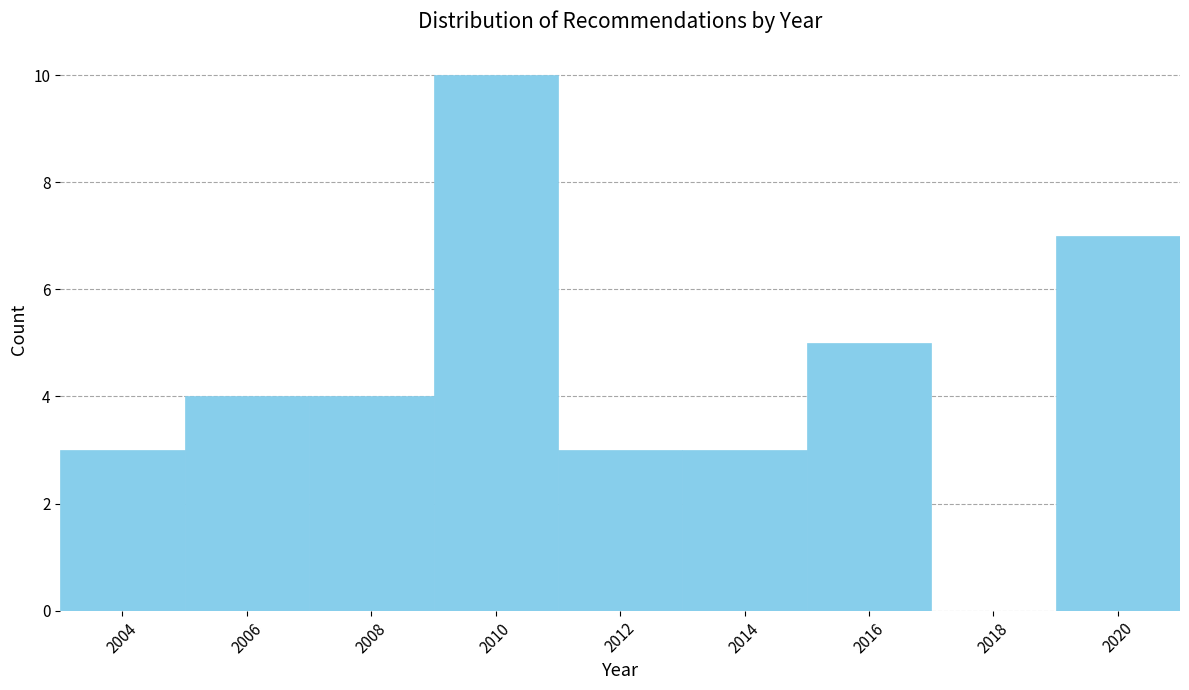

Reading right to left, list all the values displayed in this chart.

2020=7	2018=0	2016=5	2014=3	2012=3	2010=10	2008=4	2006=4	2004=3